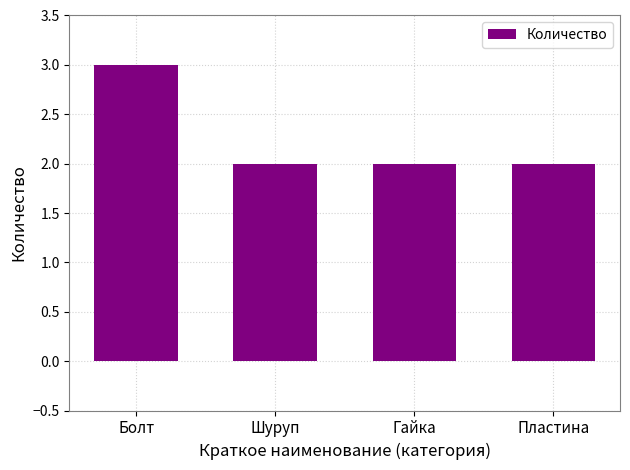

What is the change in value from Болт to Шуруп?

-1